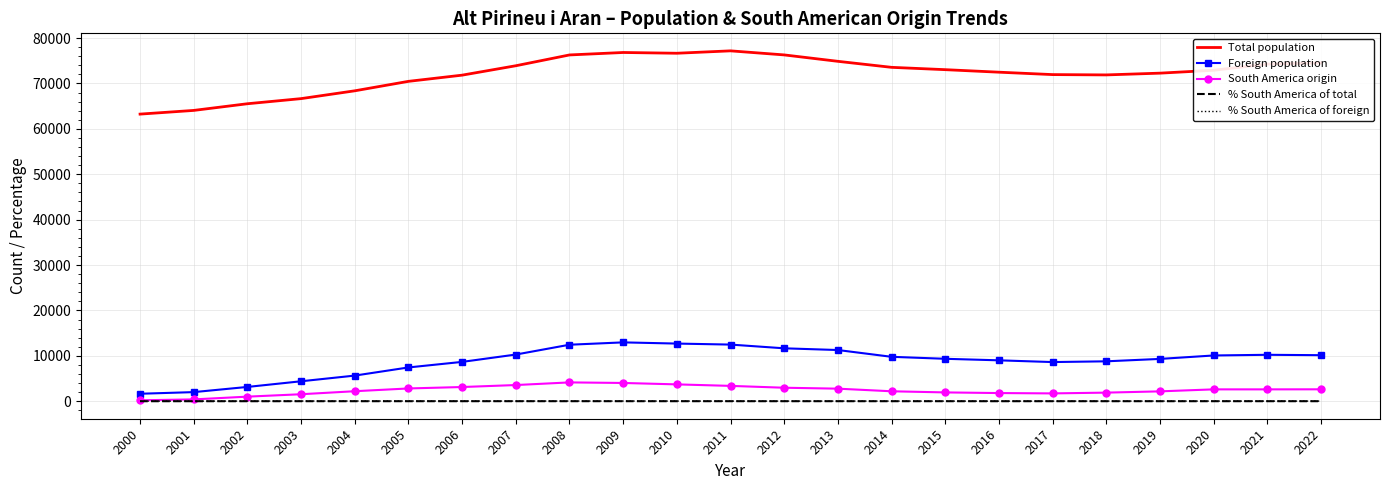

What is the greatest value displayed?

77189.0